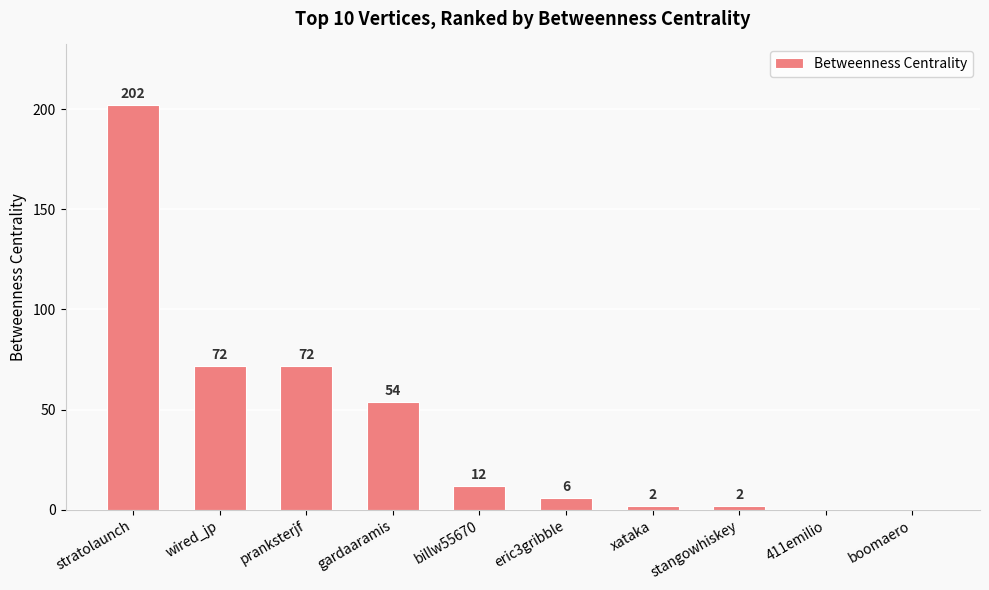

What is the sum of the values at xataka and pranksterjf?

74